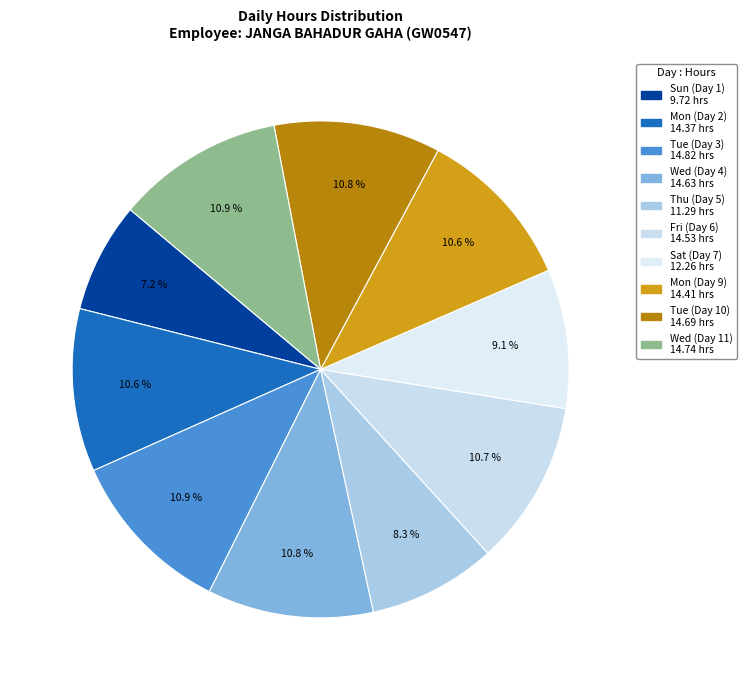

To the nearest percent, what is the difference between the largest and smallest slice percentages?

4%